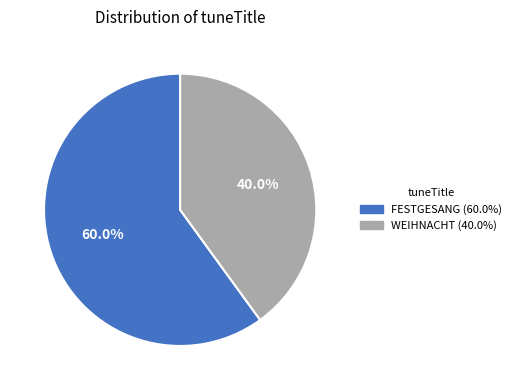

To the nearest percent, what is the combined percentage of WEIHNACHT and FESTGESANG?

100%